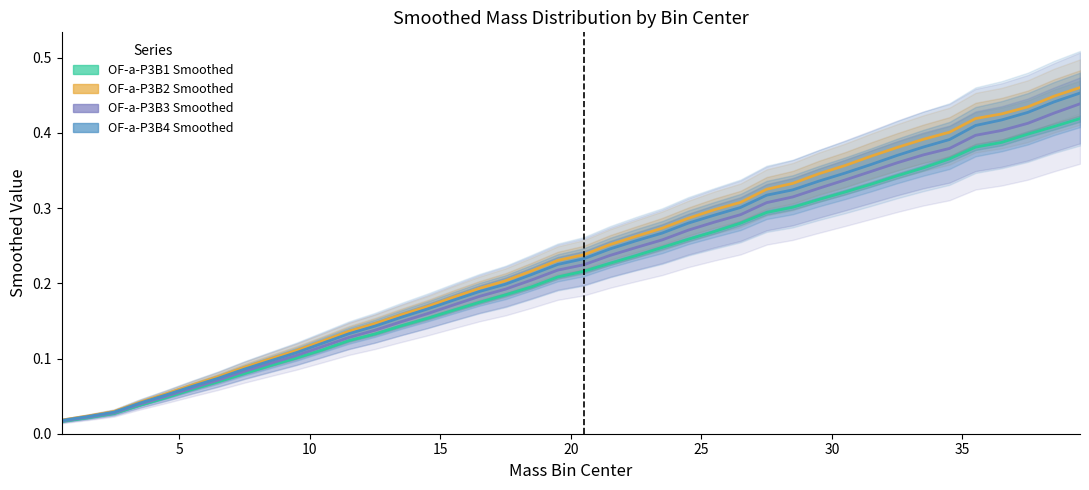

The OF-a-P3B4 Smoothed series shows 0.2 at 20. True or false?

True